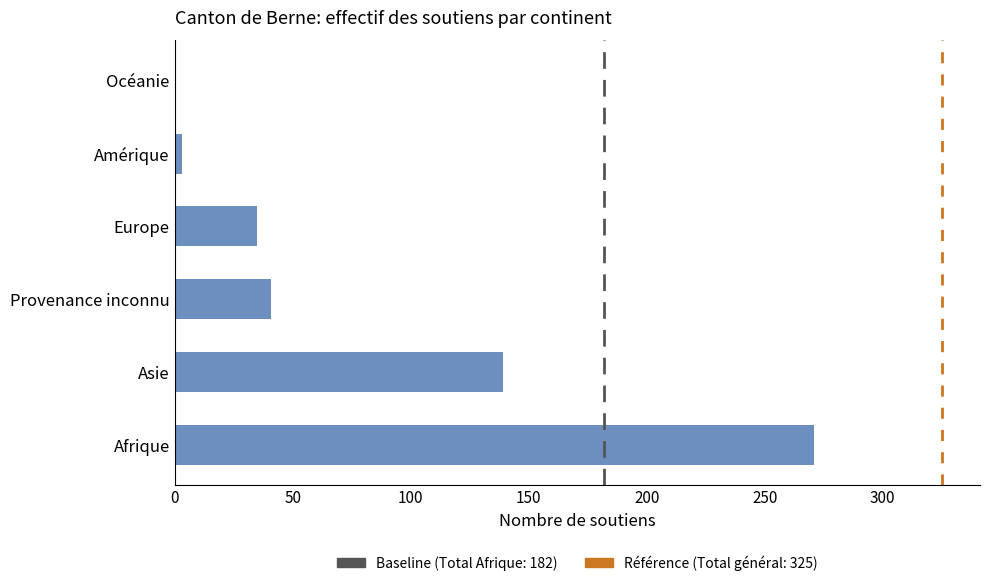

What is the greatest value displayed?

271